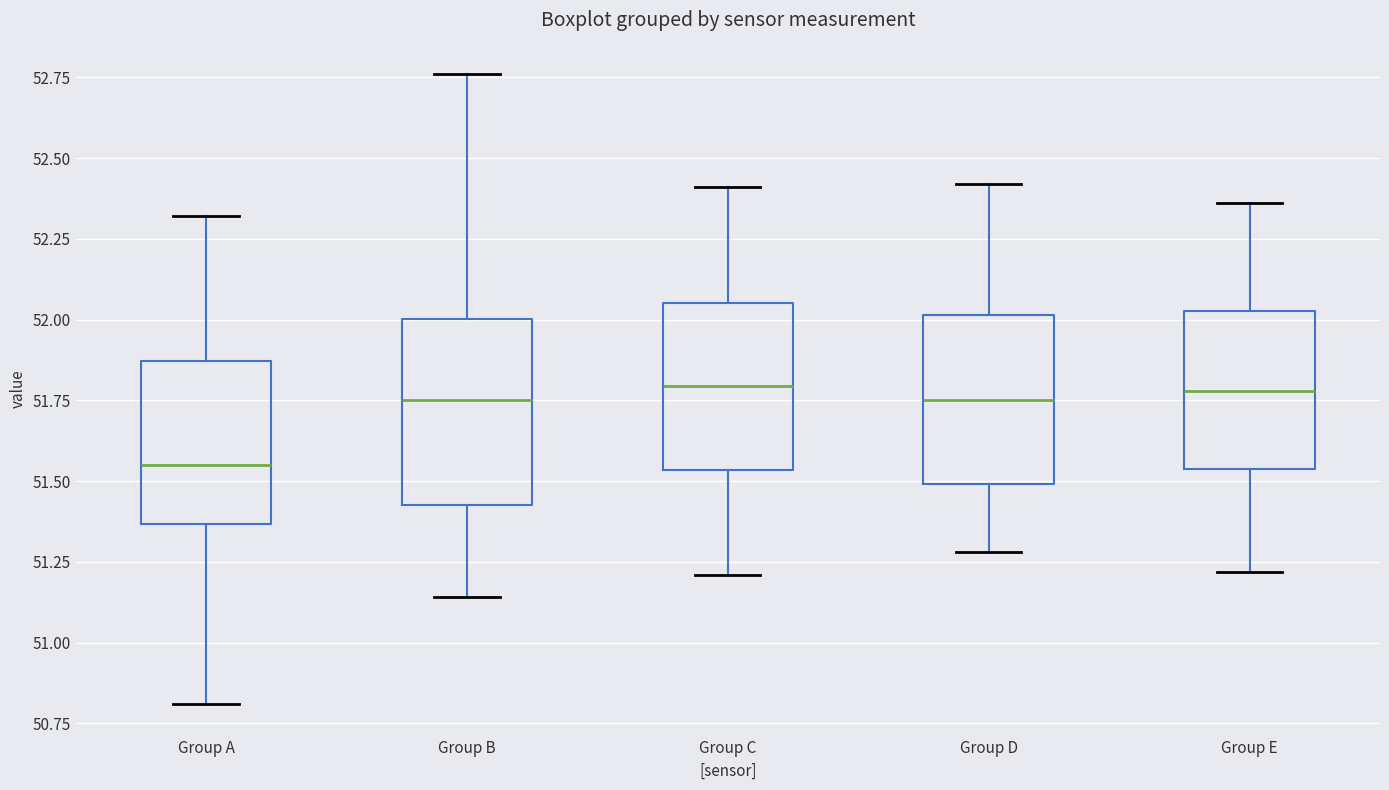

Reading left to right, transcribe this box plot: for each box, give where its median line is, the range the box spans, and where its two whiskers end, as read against the y-axis. The values are not printed on the chart, so give them approximately, as read against the axis.

Group A: median 51.55, box 51.35 to 51.85, whiskers 50.80 to 52.30
Group B: median 51.75, box 51.45 to 52.00, whiskers 51.15 to 52.75
Group C: median 51.80, box 51.55 to 52.05, whiskers 51.20 to 52.40
Group D: median 51.75, box 51.50 to 52.00, whiskers 51.30 to 52.40
Group E: median 51.80, box 51.55 to 52.05, whiskers 51.20 to 52.35